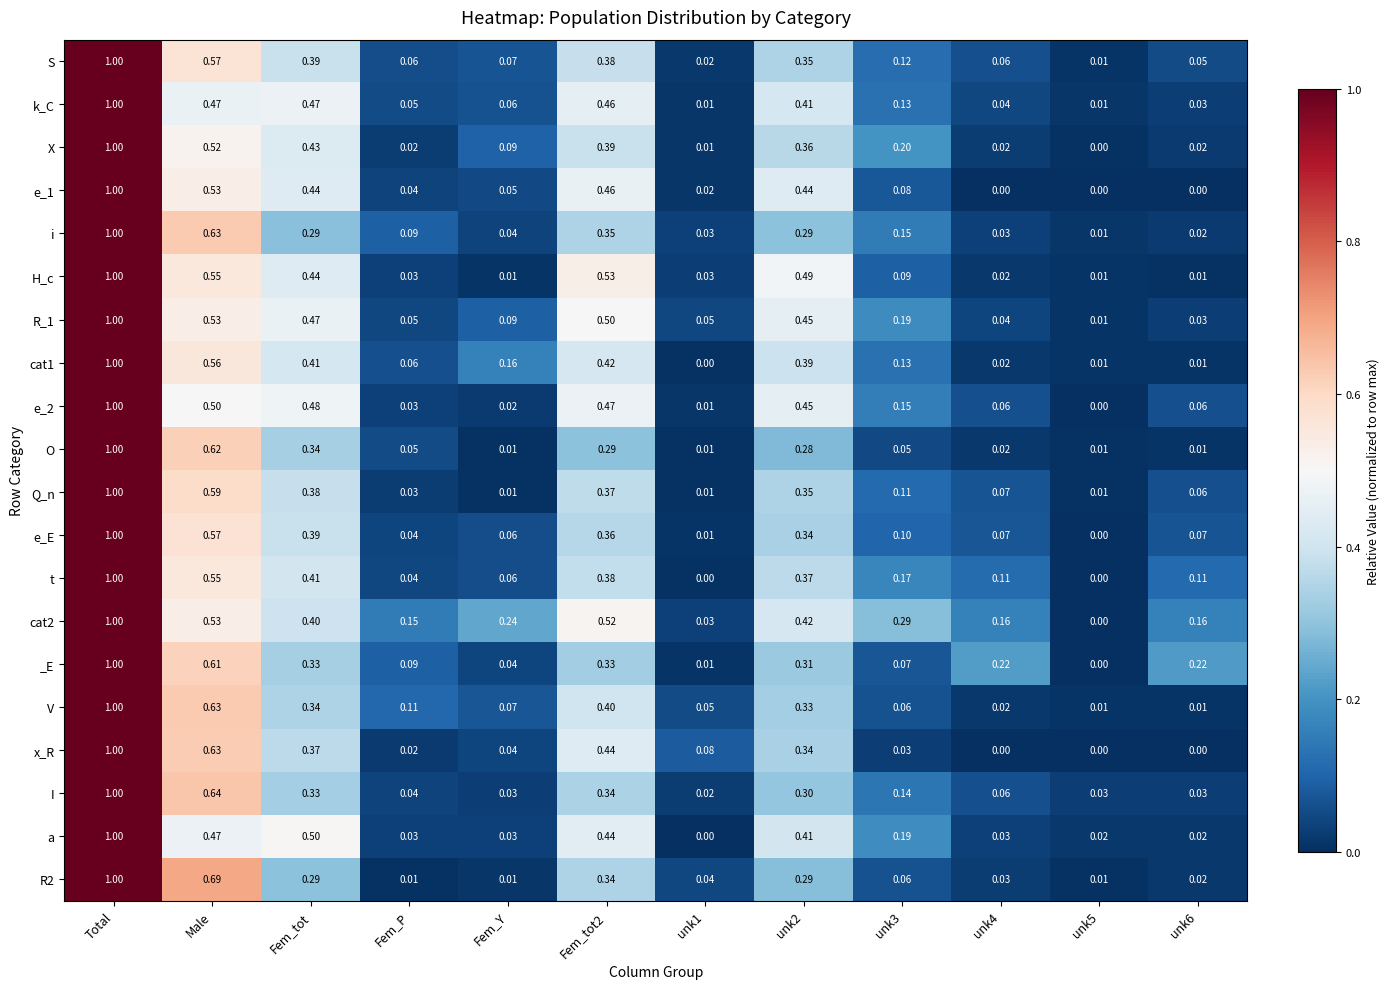

Is the value of i at unk3 greater than the value of S at Fem_P?

Yes